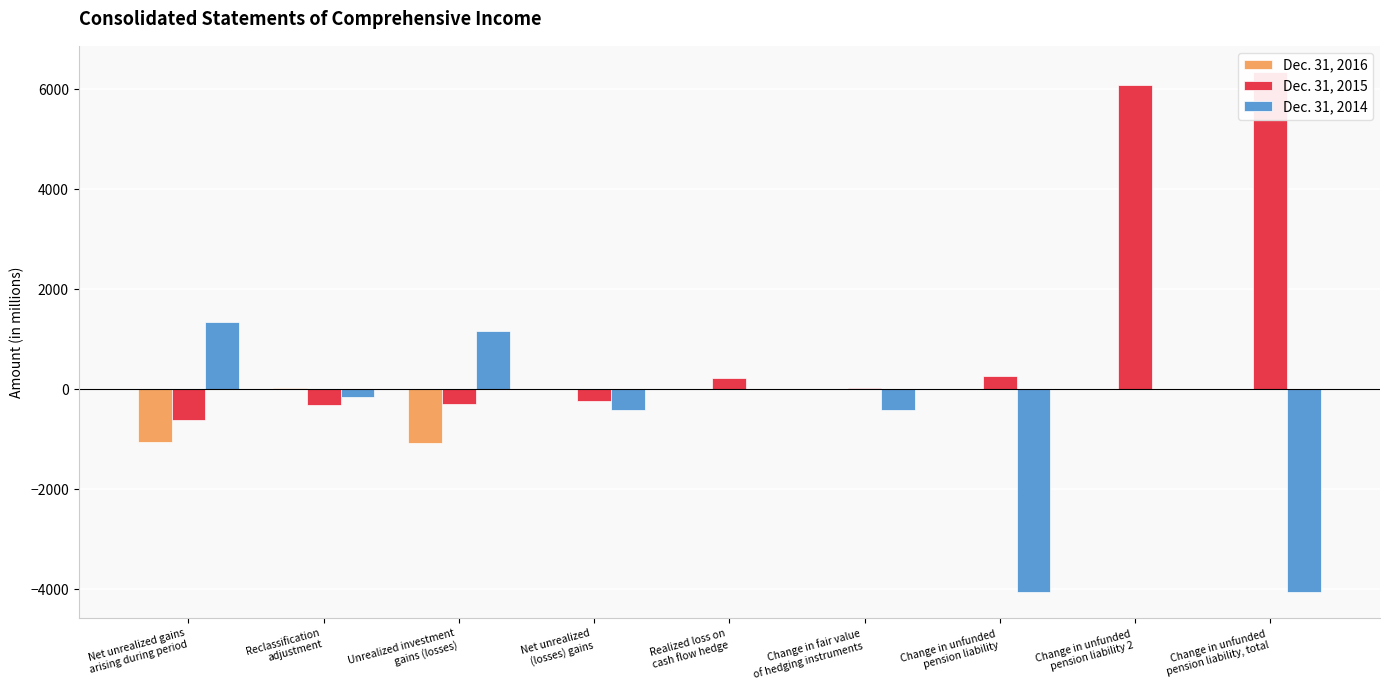

Which series has the widest spread of values?

Dec. 31, 2015